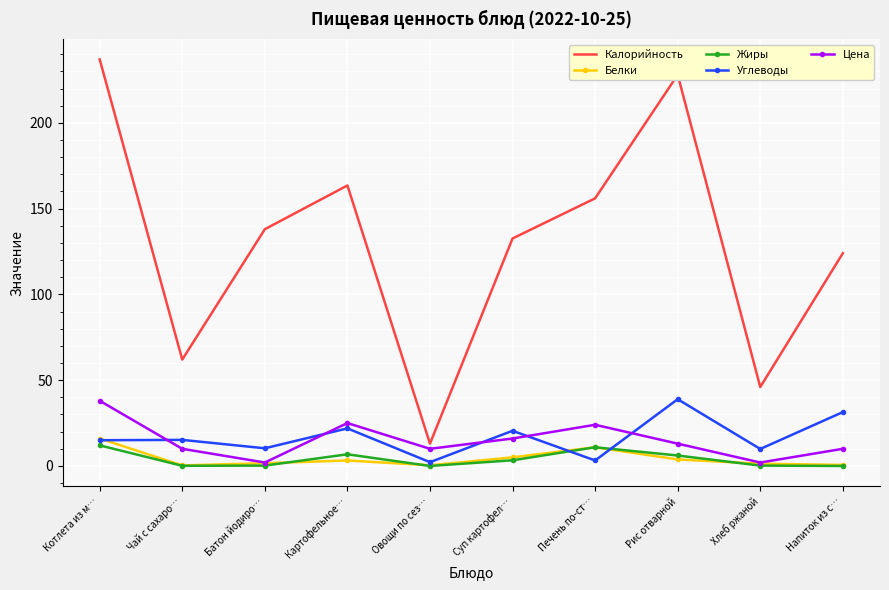

Between Картофельное… and Хлеб ржаной, which series saw the biggest shift?

Калорийность